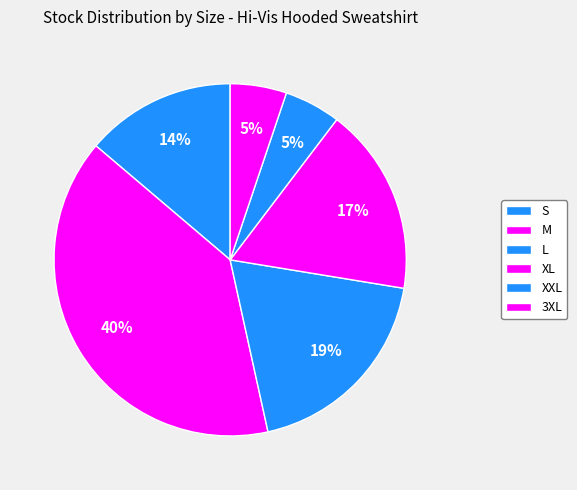

Does M represent more than half of the total?

No